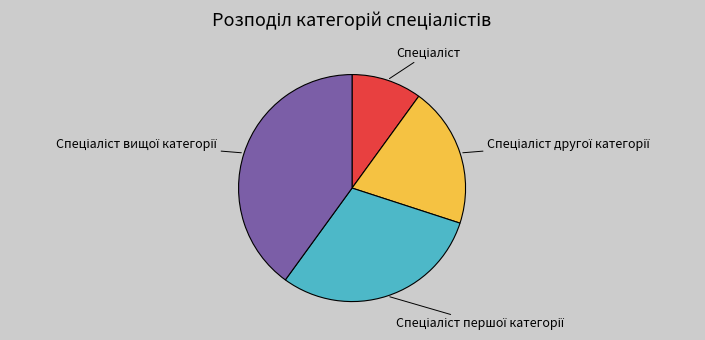

Does any single category account for the majority?

No